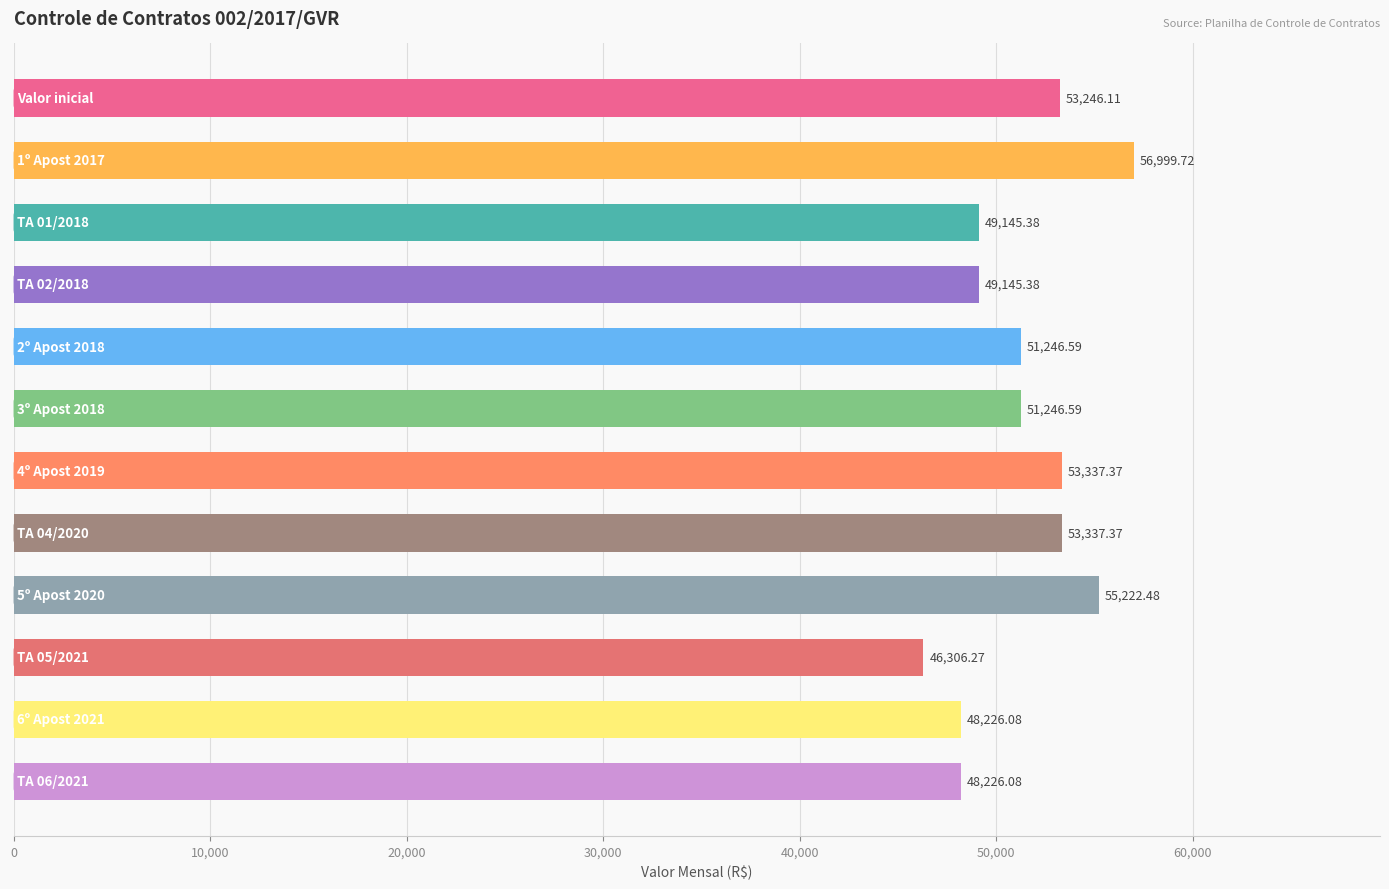

What is the average value?

51307.1